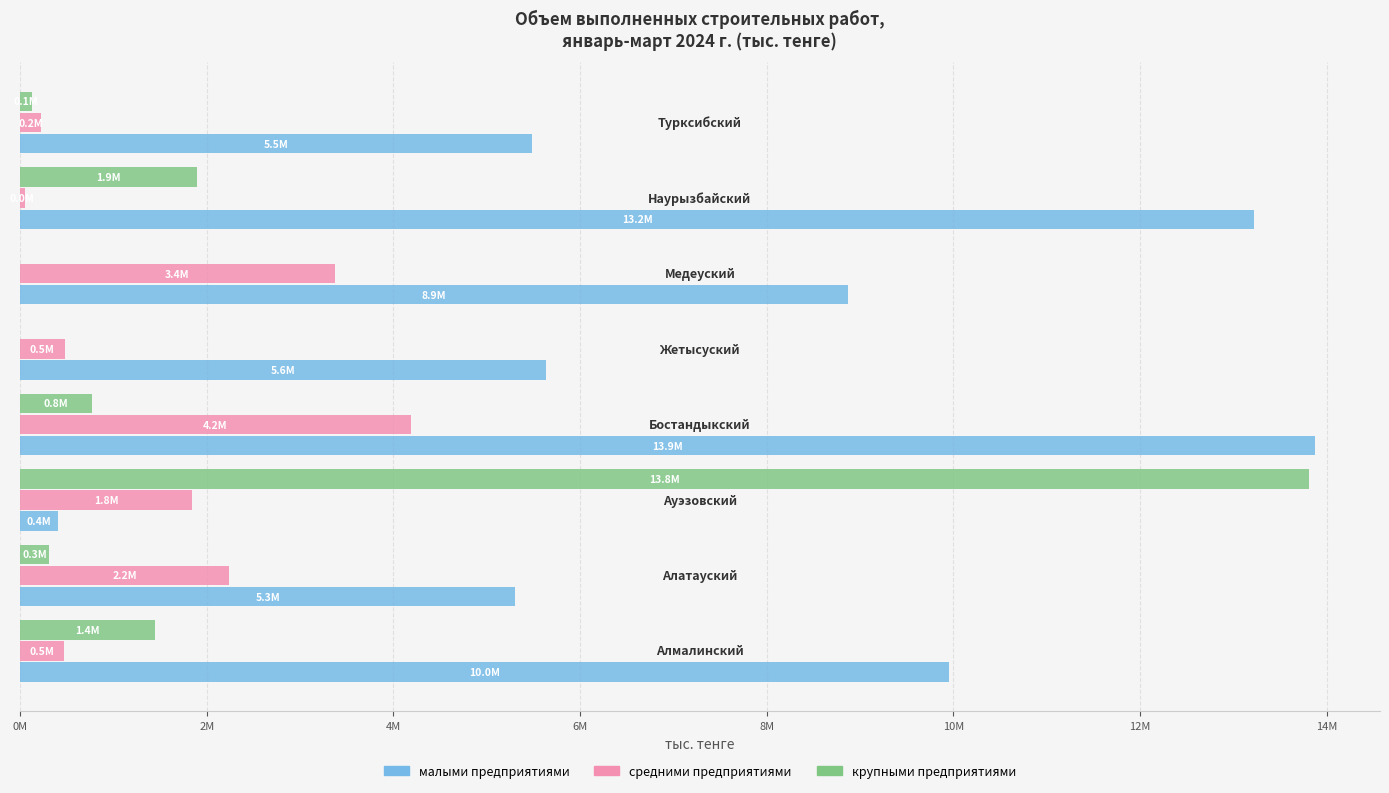

What are all the series names shown in the legend?

малыми предприятиями, средними предприятиями, крупными предприятиями